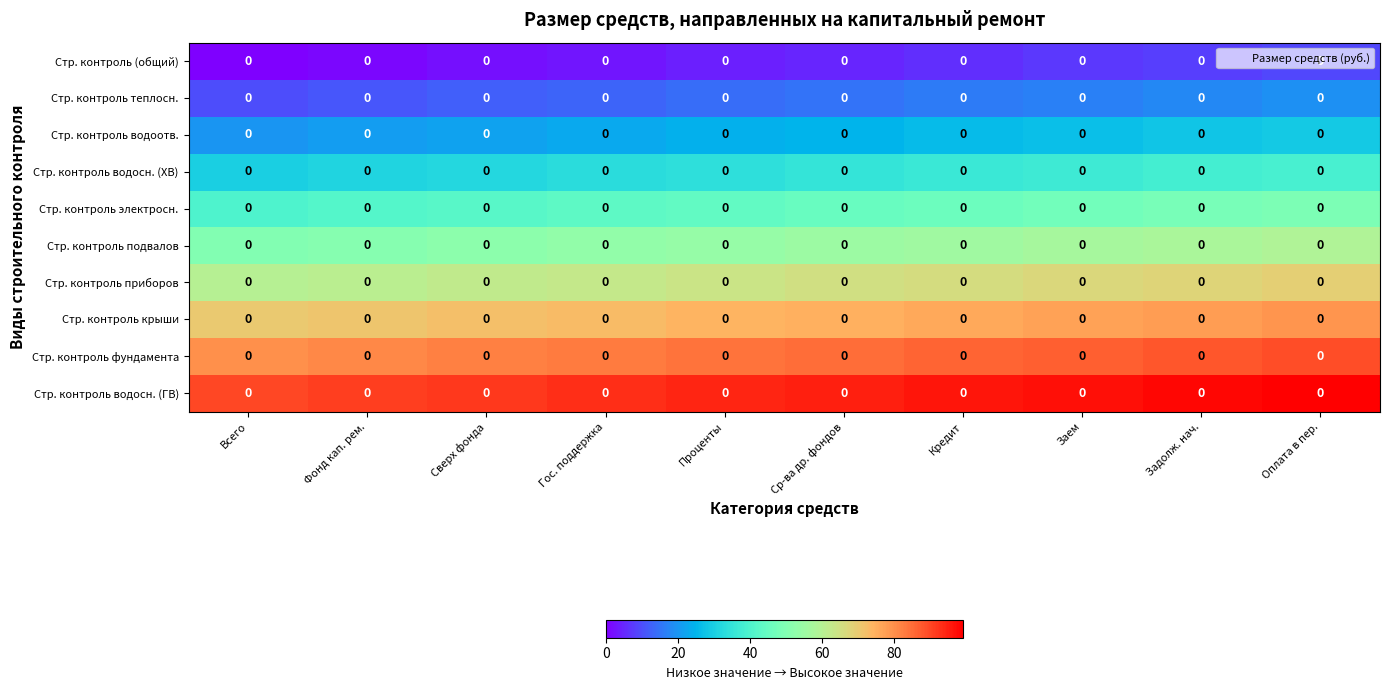

At how many categories does at least one series exceed 70?

10